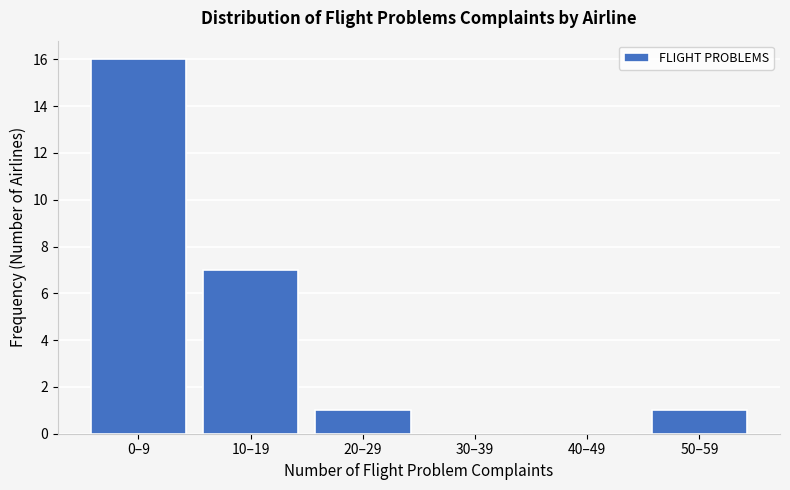

Reading right to left, extract all data points from this chart.

50–59=1	40–49=0	30–39=0	20–29=1	10–19=7	0–9=16